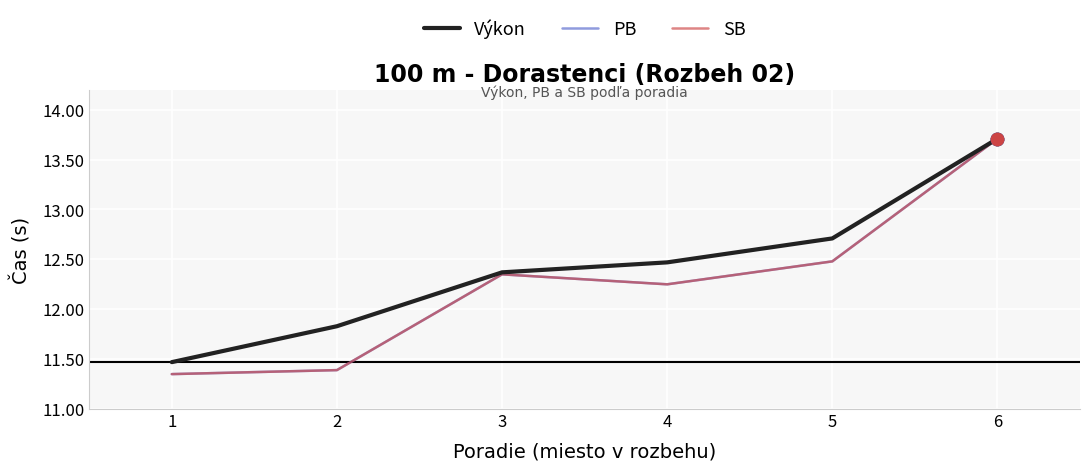

Is this an area chart (filled region under the line)?

No